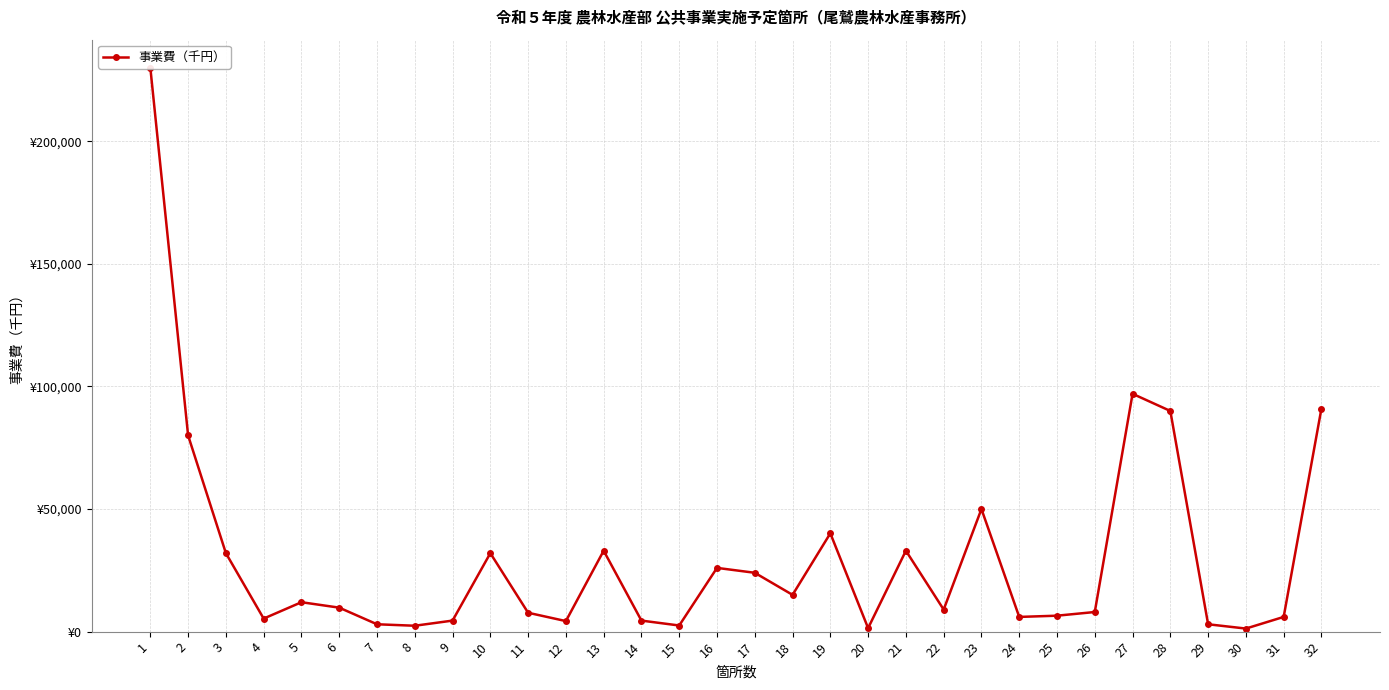

What is the change in value from 16 to 18?

-11000